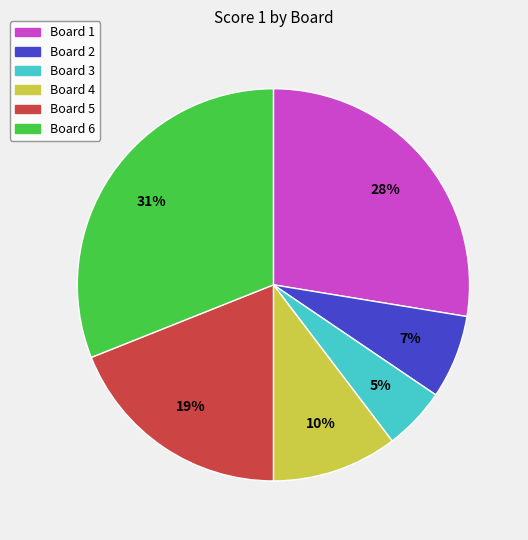

Do Board 4 and Board 6 together represent more than half of the pie?

No